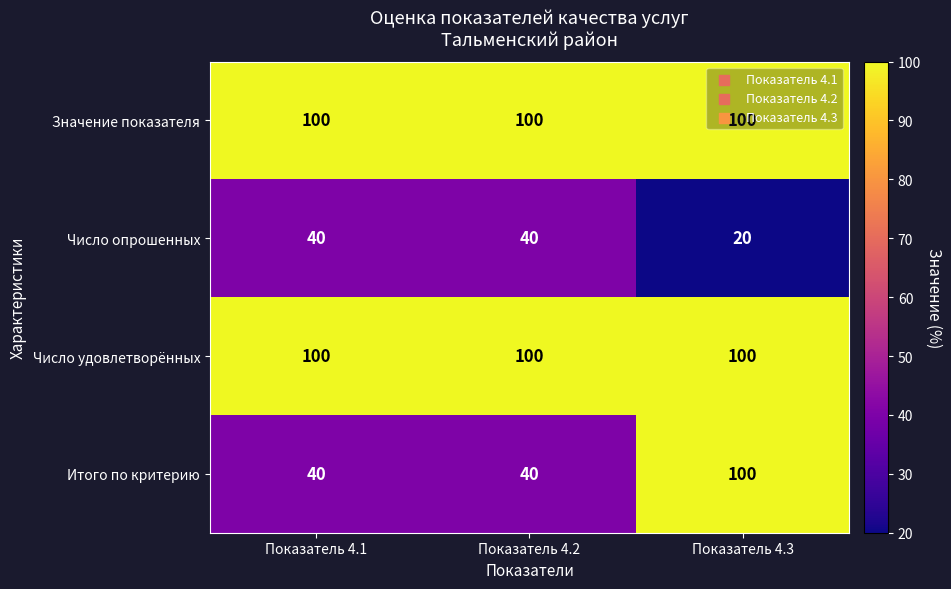

What is the greatest value displayed?

100